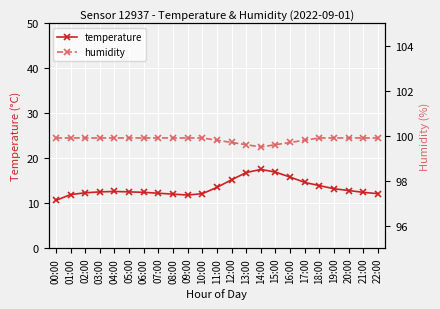

True or false: humidity has more than 0 points higher than both neighbors.

False